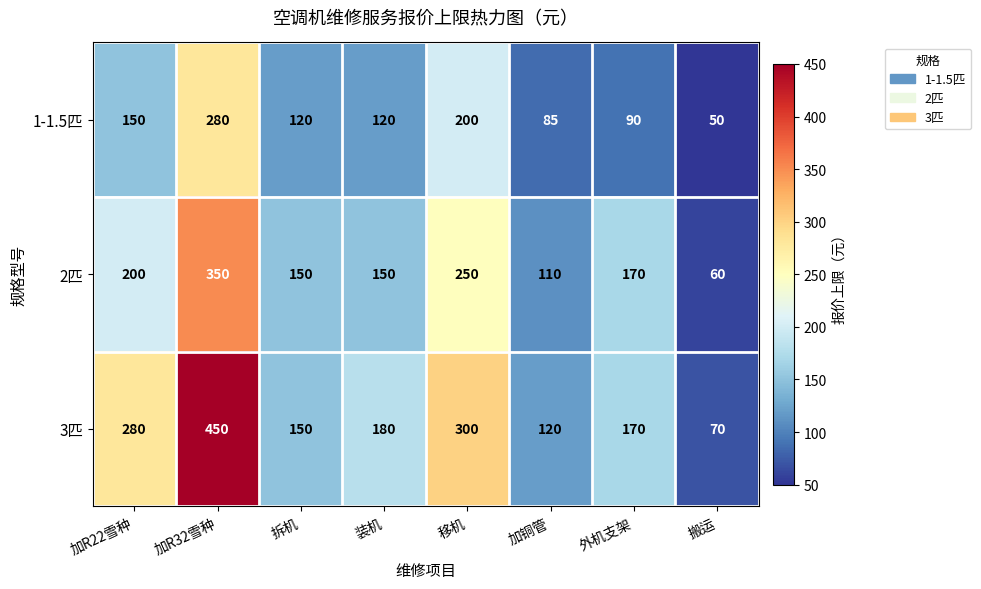

At how many categories does at least one series exceed 274?

3